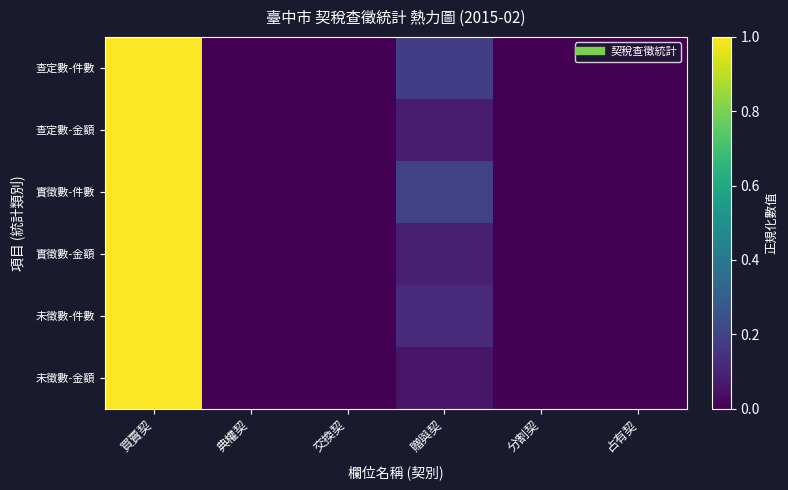

At how many categories does at least one series exceed 0?

3